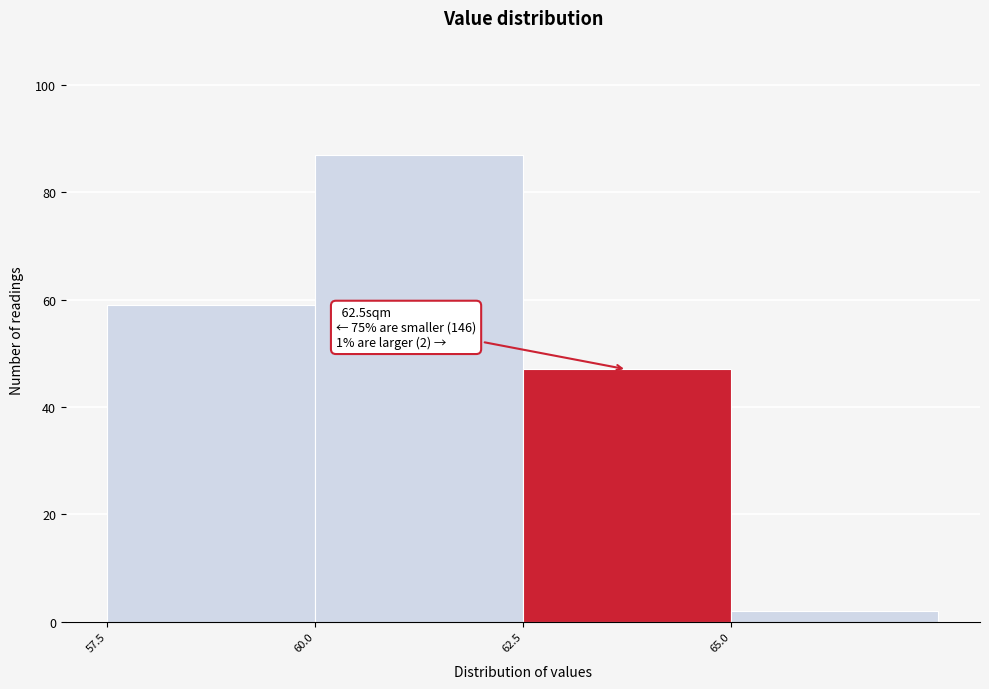

Over which range of the x-axis is the bar tallest?

60.0 to 62.5